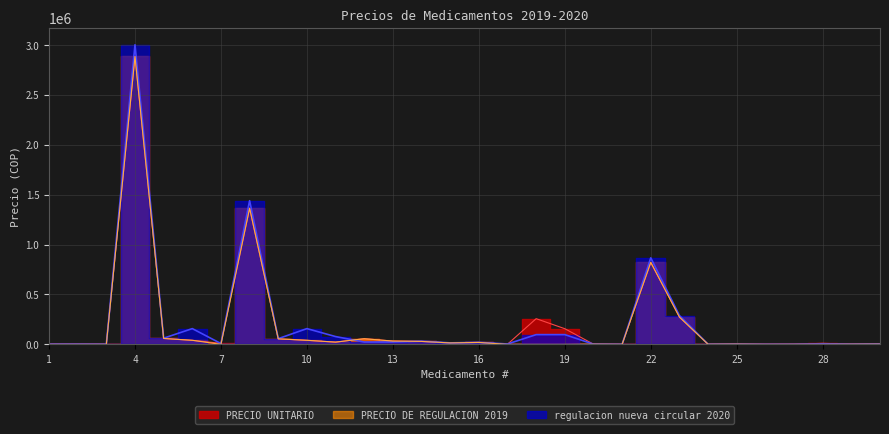

Rank the series by their maximum value, from lowest to highest.

PRECIO UNITARIO, PRECIO DE REGULACION 2019, regulacion nueva circular 2020